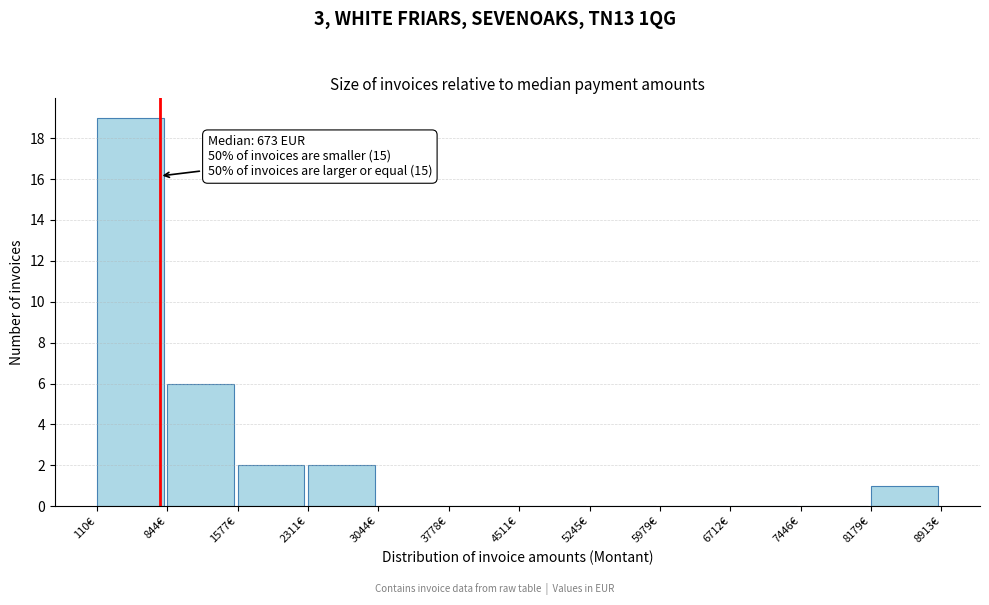

Which range on the x-axis has the tallest bar?

100 to 800